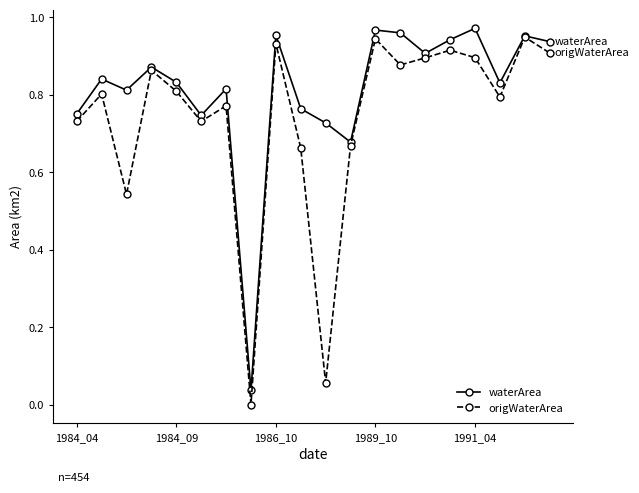

Which series has the largest total across all categories?

waterArea